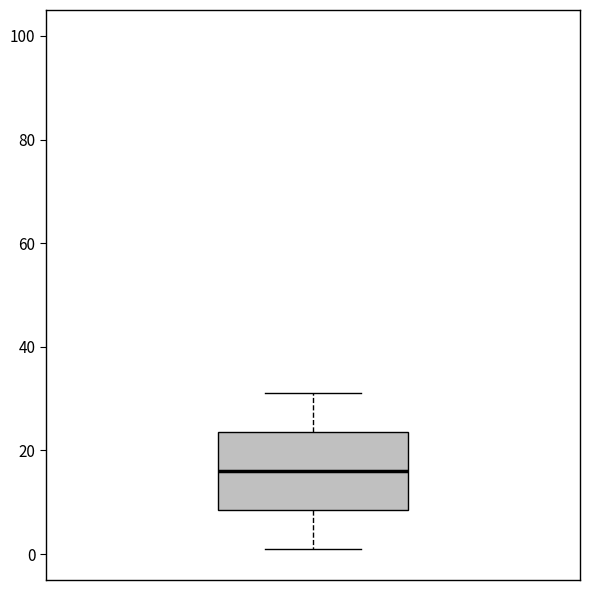

Where is the upper edge of the box on the y-axis? The values are not printed on the chart, so give them approximately, as read against the axis.

24